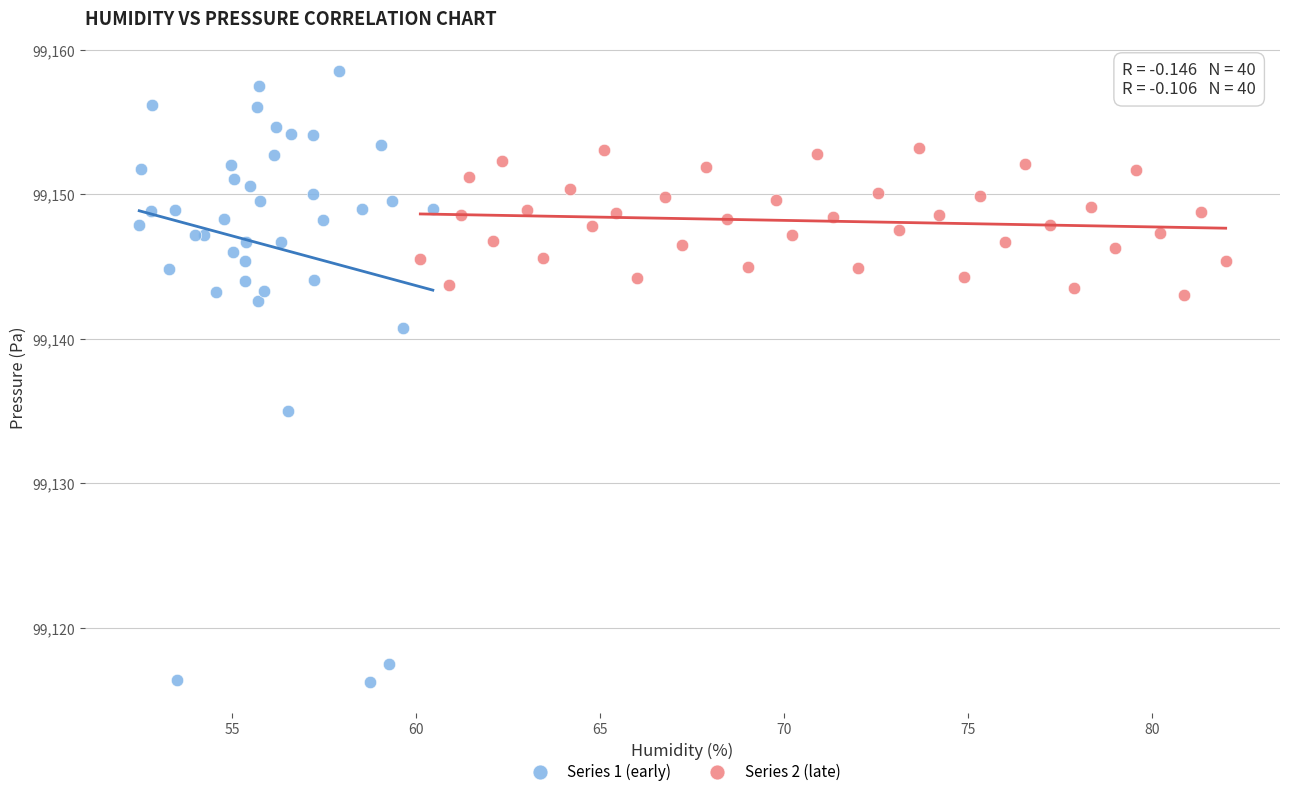

What are all the series names shown in the legend?

Series 1 (early), Series 2 (late)